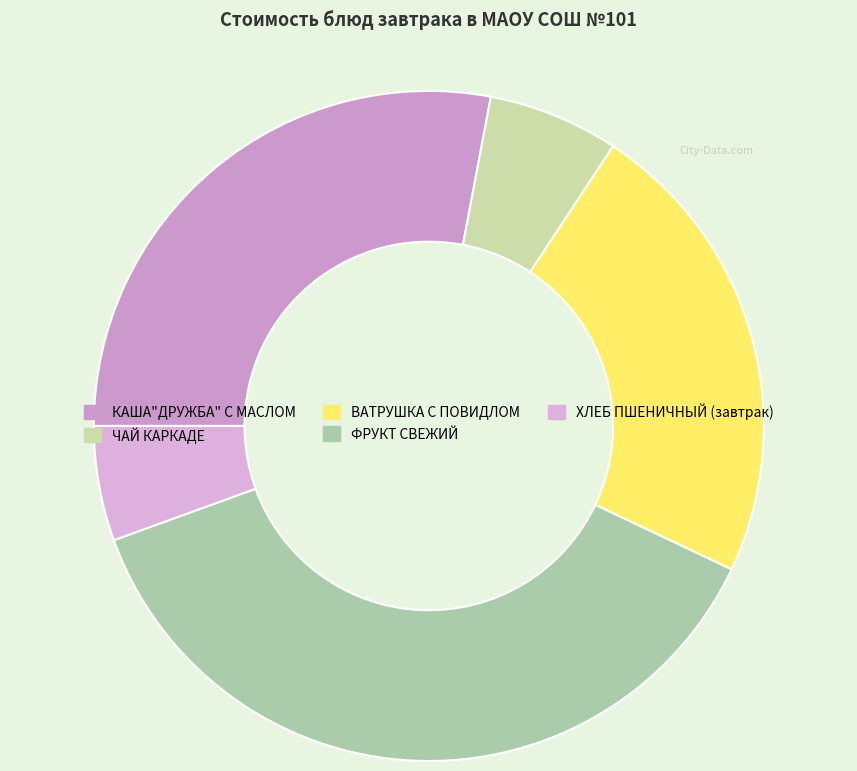

The ФРУКТ СВЕЖИЙ slice represents 37% of the pie. True or false?

True